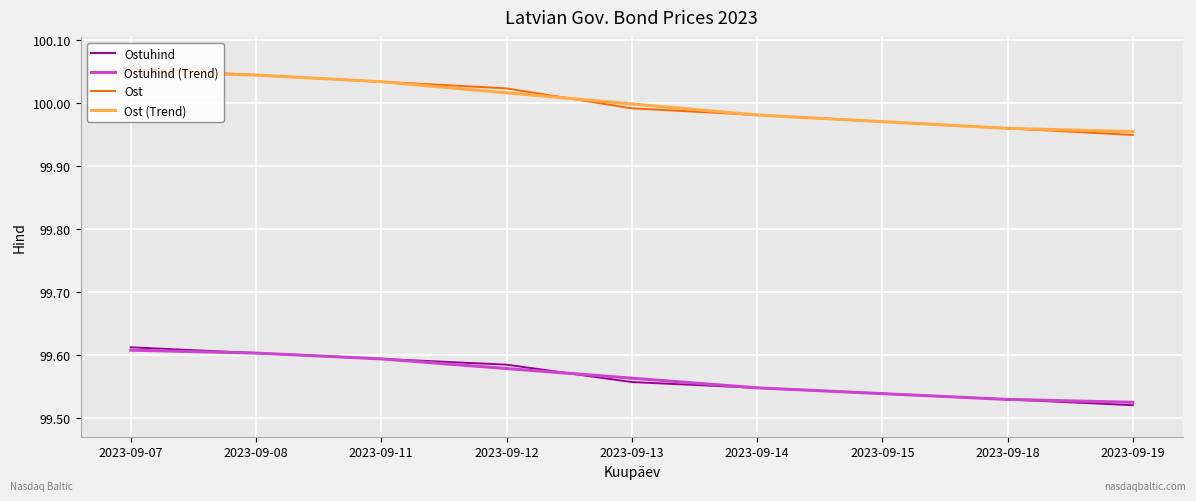

At which label is Ostuhind closest to 99?

2023-09-19